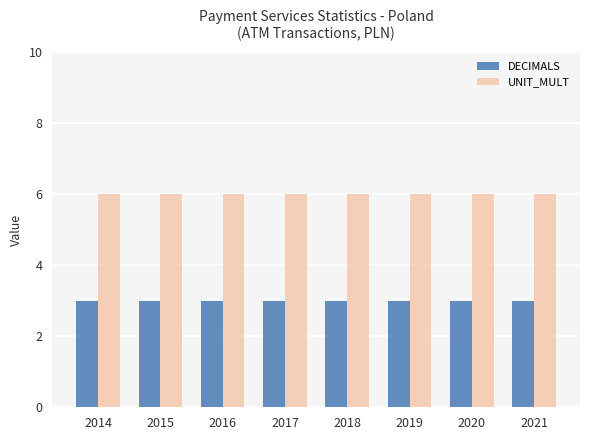

What is the lowest value of the UNIT_MULT series?

6